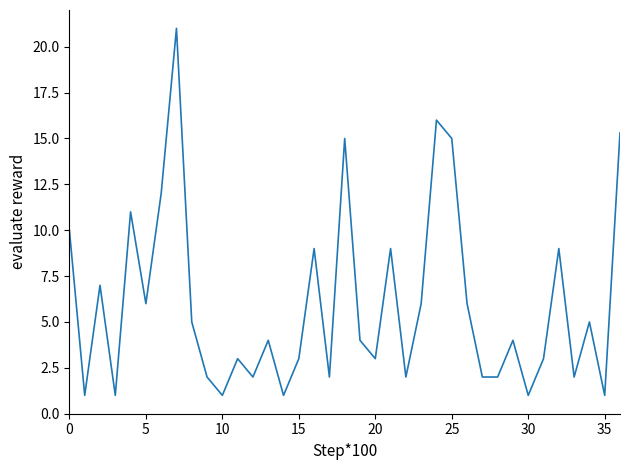

What is the smallest value displayed?

1.0